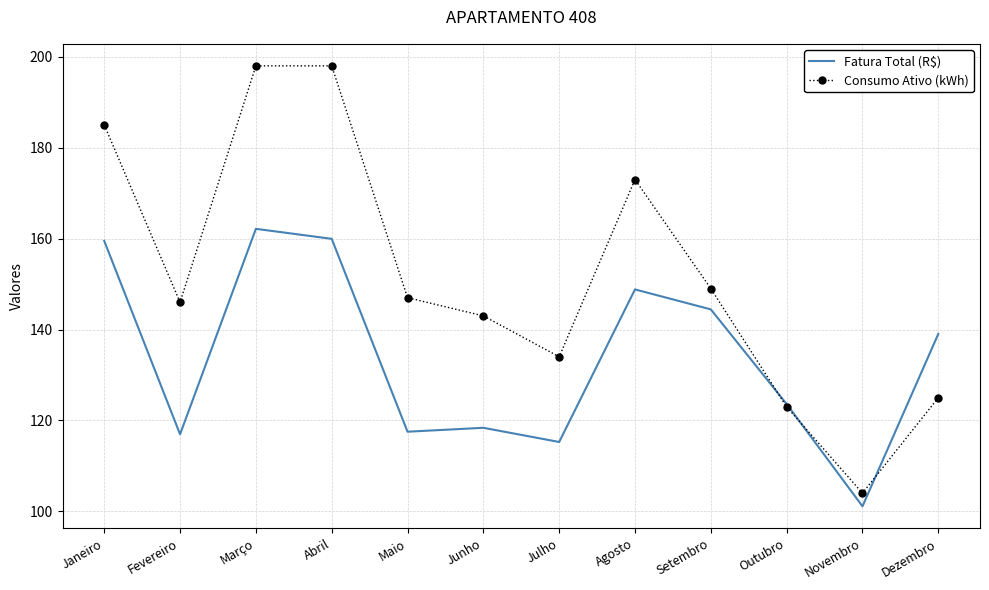

At which category does Consumo Ativo (kWh) reach its first local valley?

Fevereiro